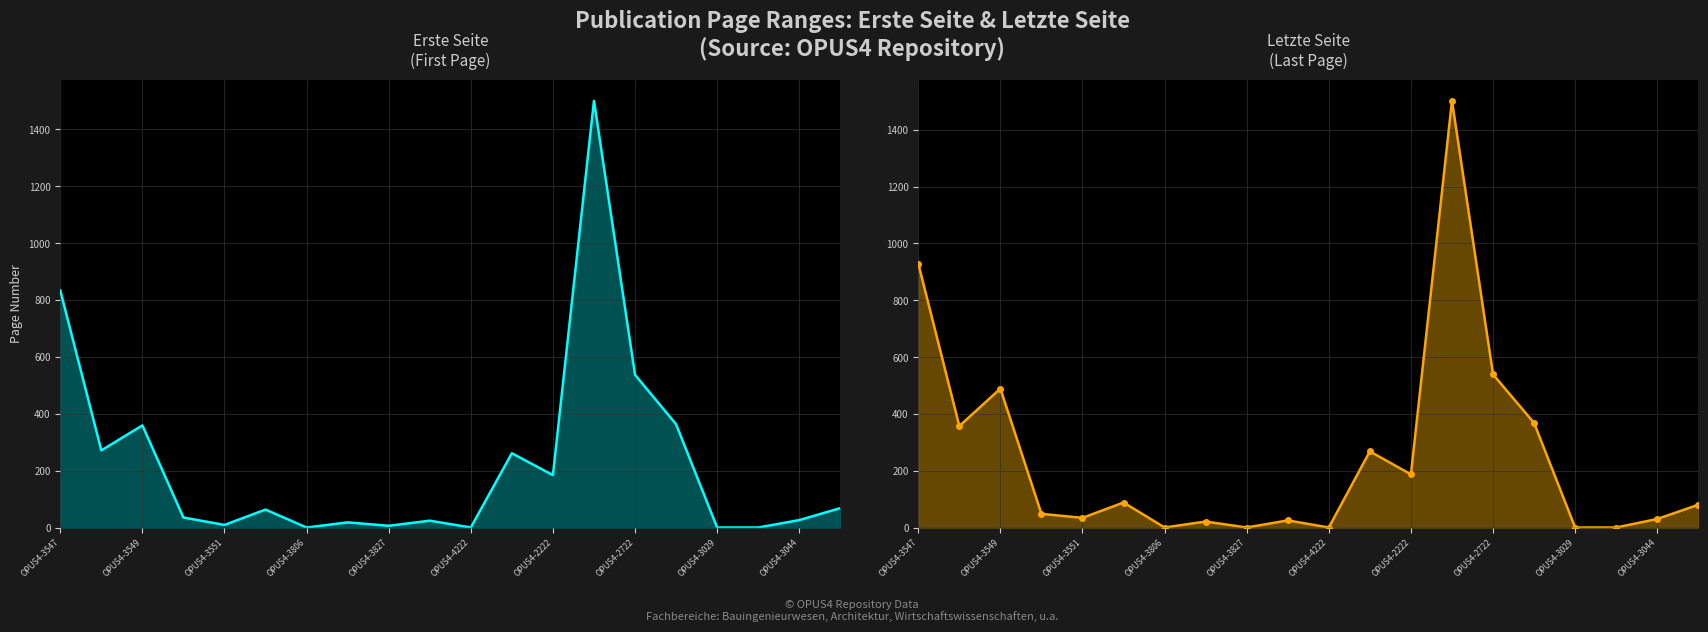

In Erste Seite, how many points are lower than both neighbors (excluding endpoints)?

6